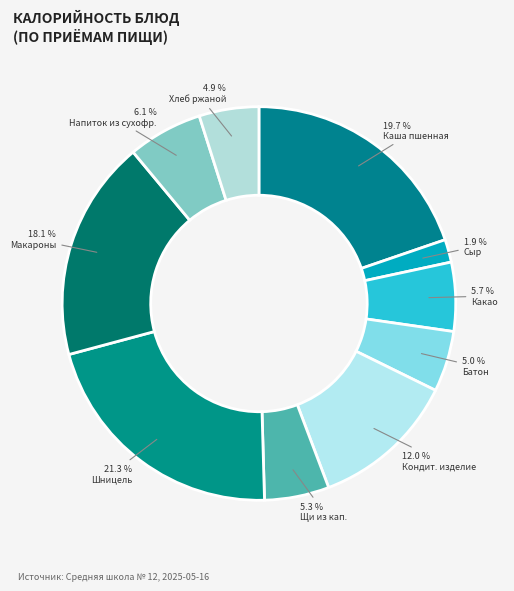

Count the number of slices in the pie.

10